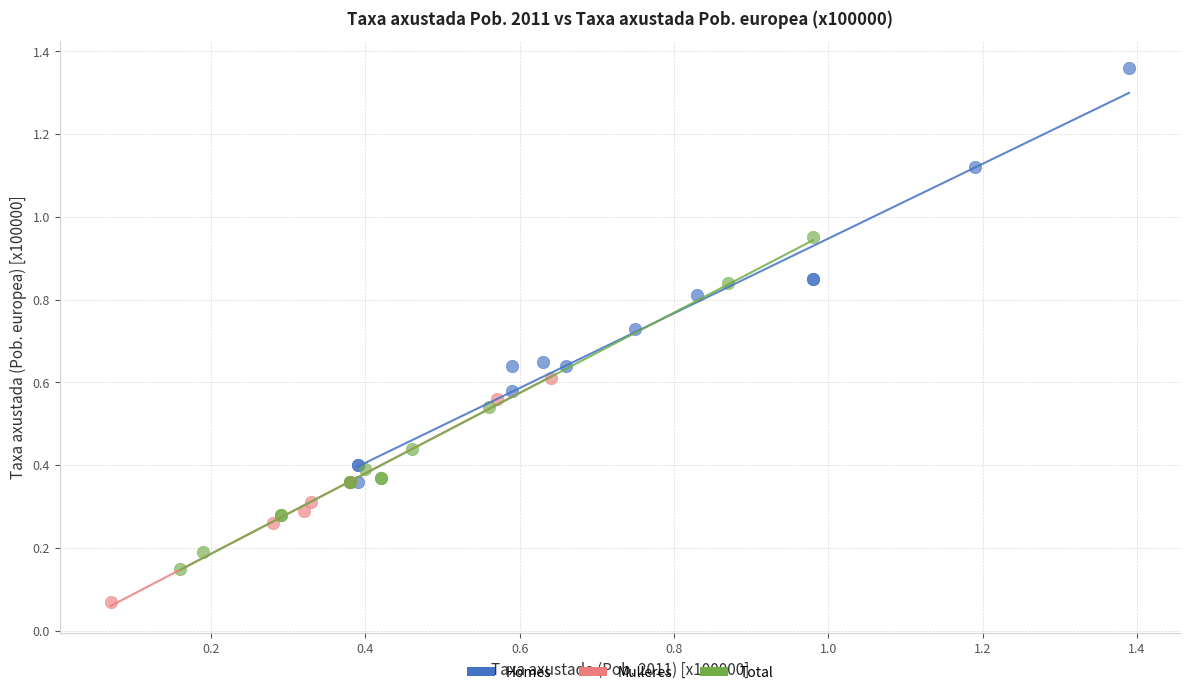

Which series contains the lowest Y value?

Mulleres